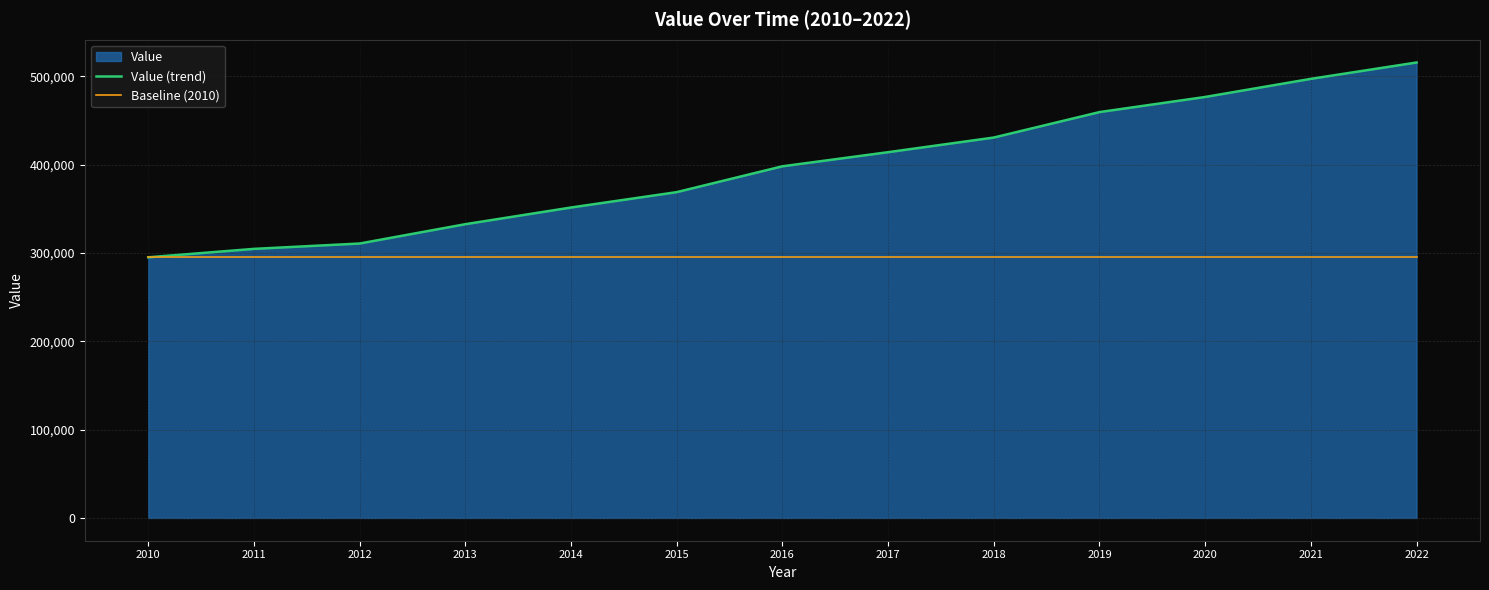

Is it true that Value (trend) equals 165257 at 2010?

False